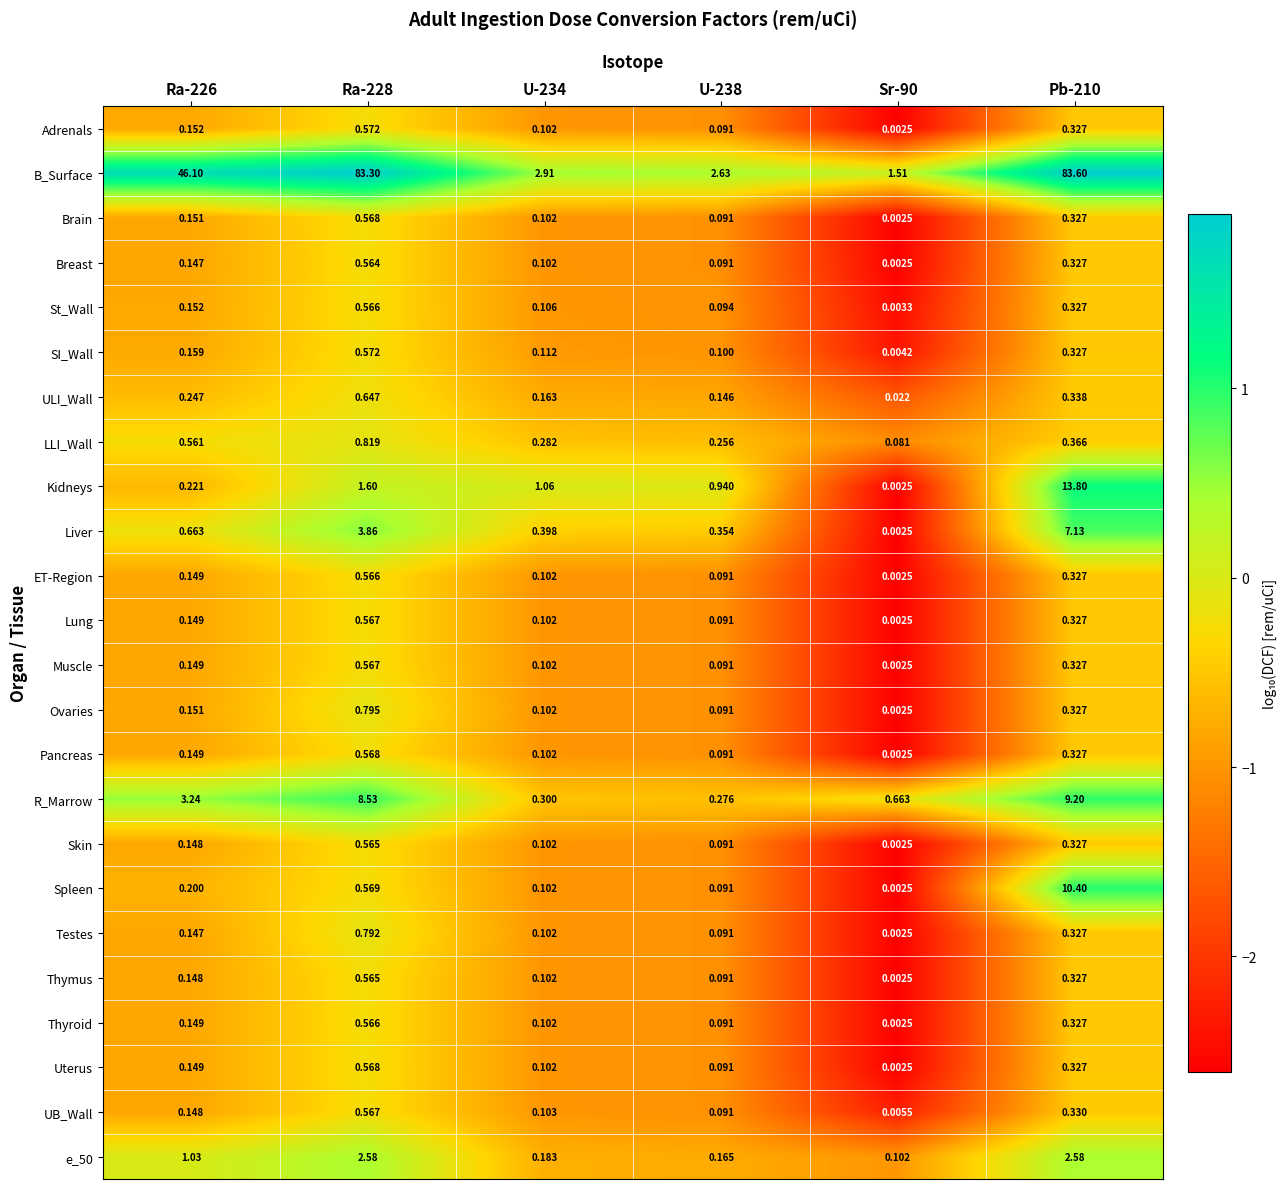

Between U-238 and Sr-90, which series saw the biggest shift?

B_Surface